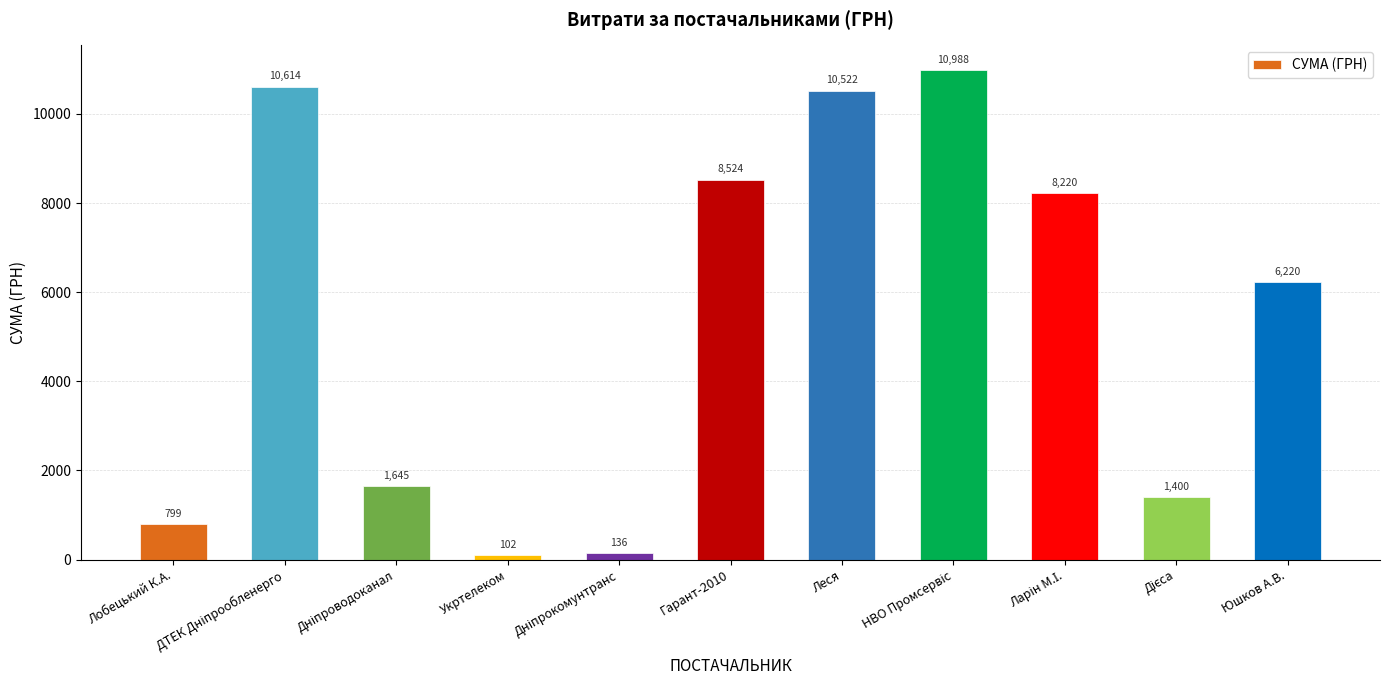

Where is the data nearest to the value 5544?

Юшков А.В.